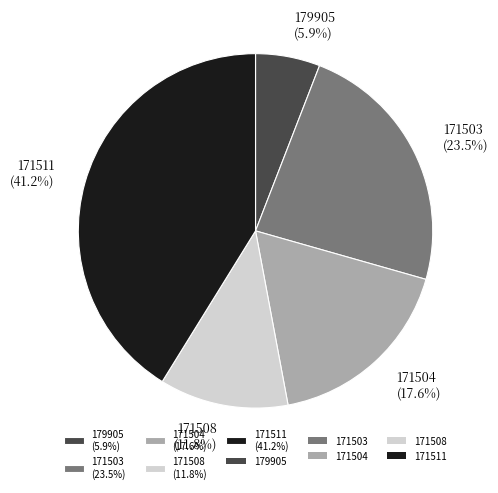

Which has a higher value, 171503 or 171504?

171503